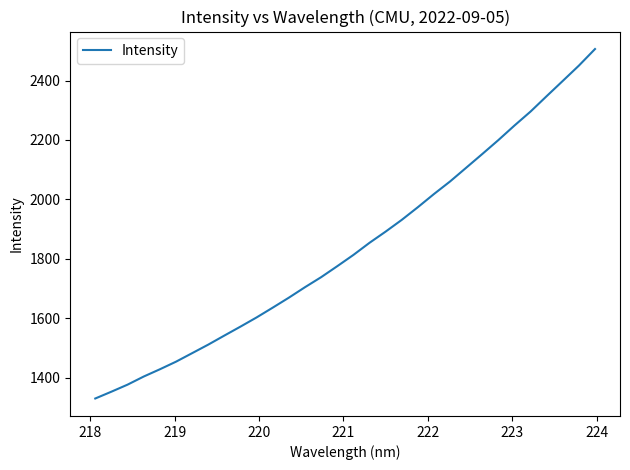

Is this an area chart (filled region under the line)?

No